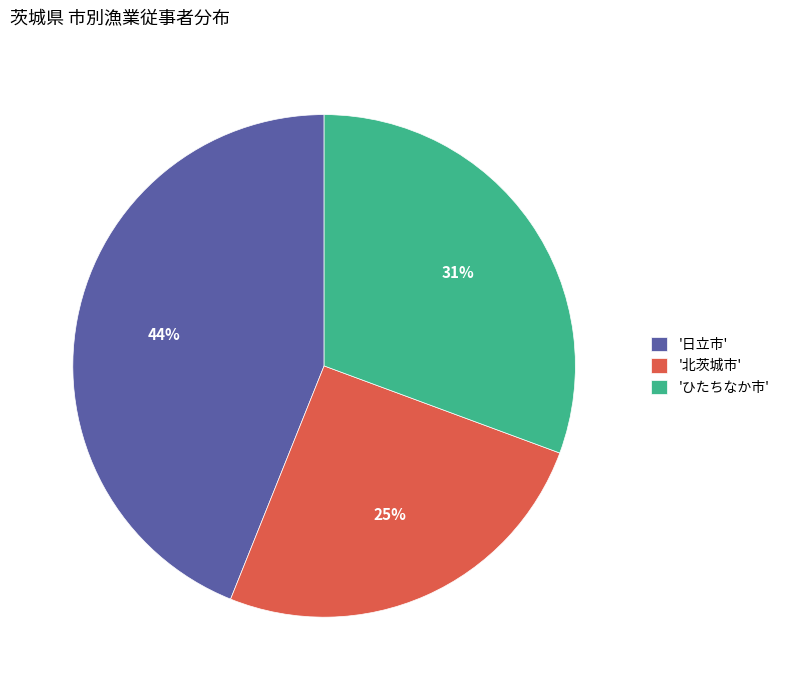

How many segments does this pie chart have?

3